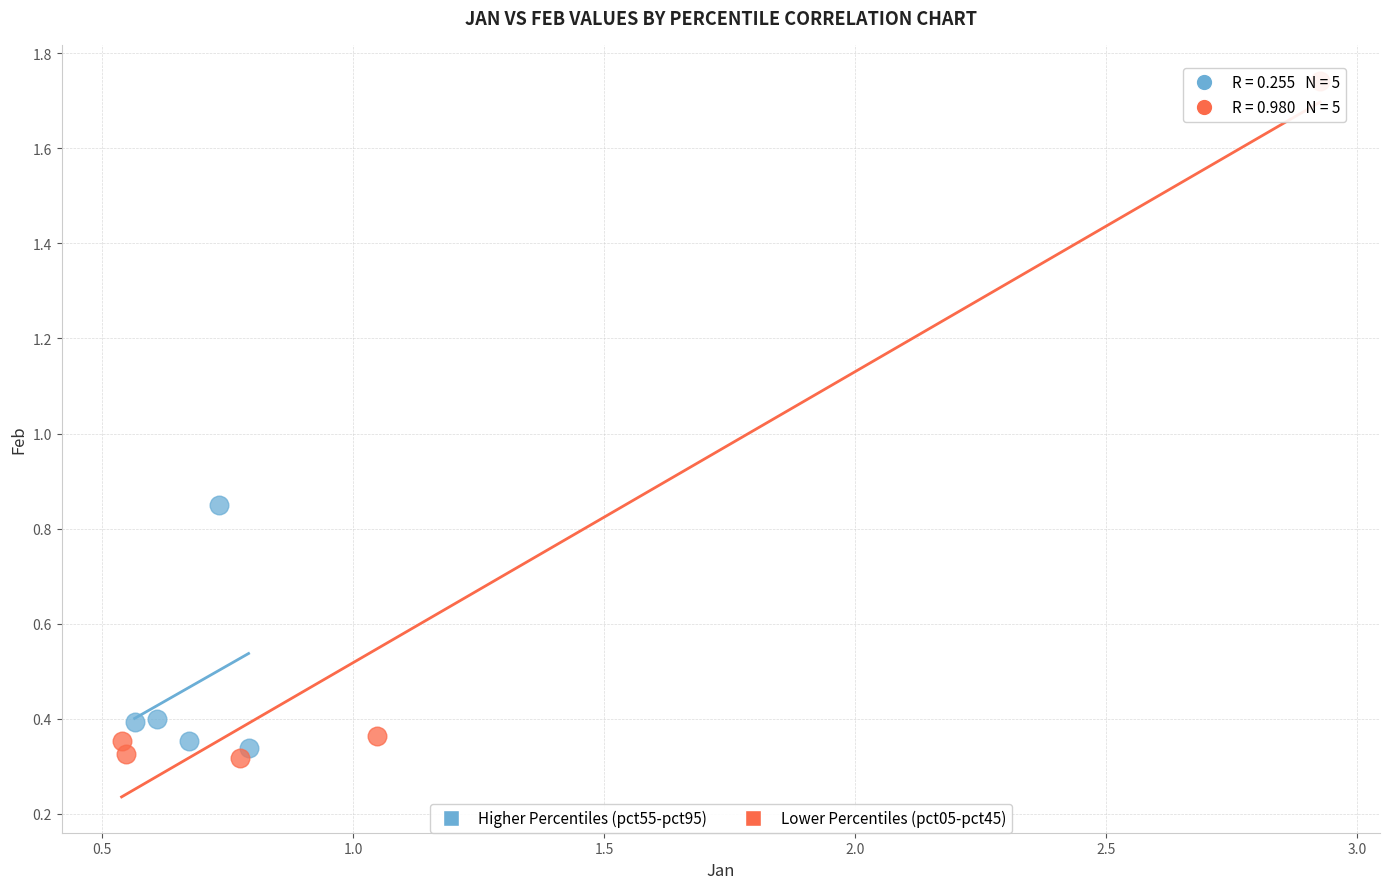

Which series contains the highest Y value?

Lower Percentiles (pct05-pct45)